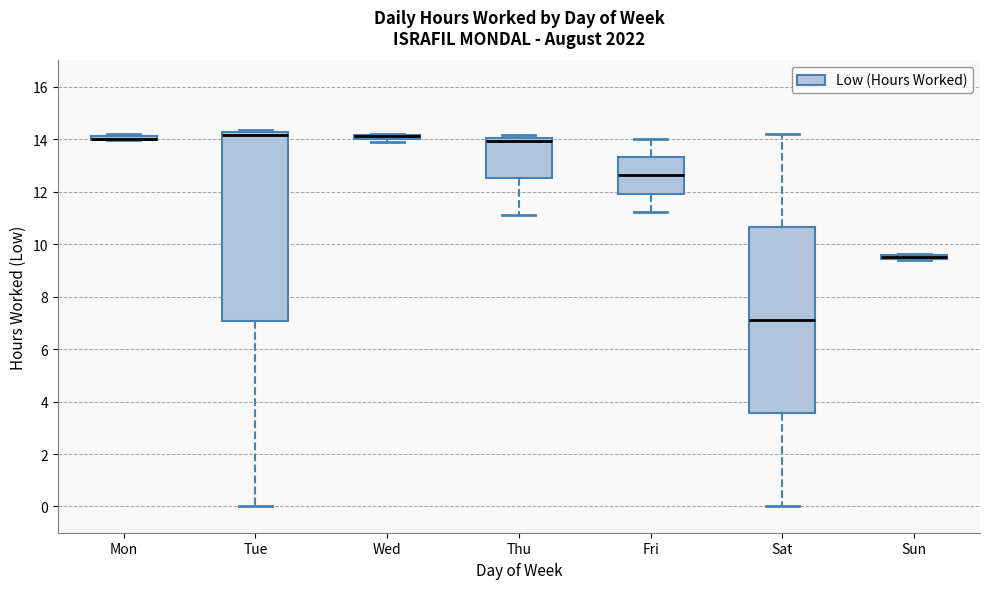

Where is the lower edge of the box for Fri on the y-axis? The values are not printed on the chart, so give them approximately, as read against the axis.

12.0